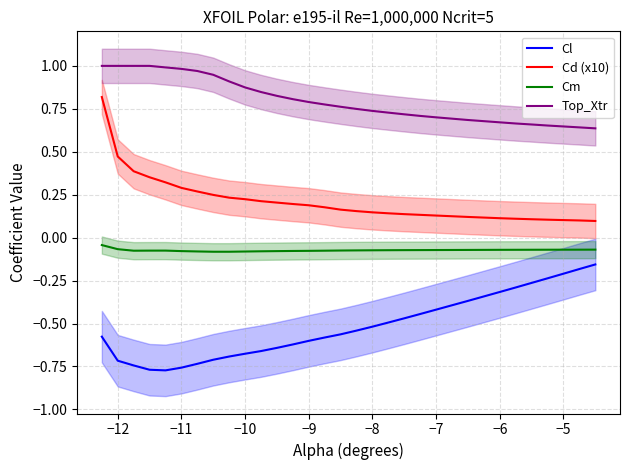

True or false: Top_Xtr and Cl intersect in this chart.

False